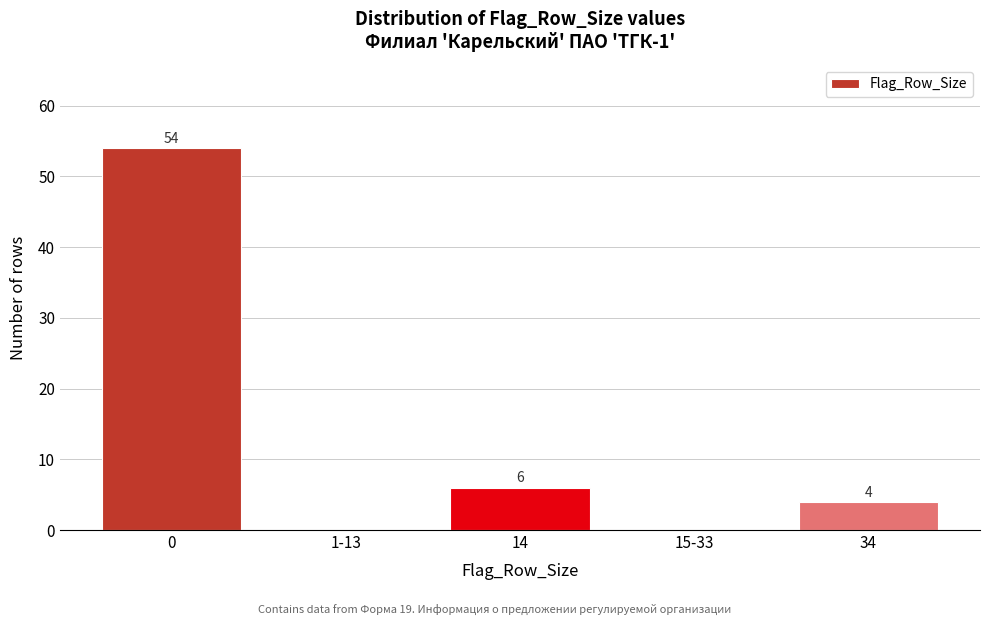

Reading left to right, extract all data points from this chart.

0=54	1-13=0	14=6	15-33=0	34=4